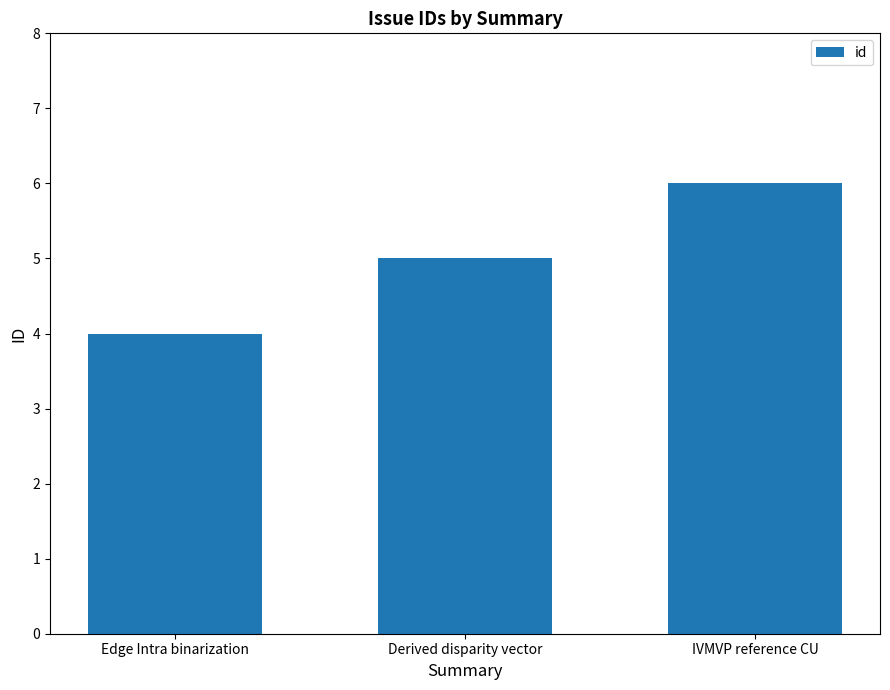

How many bars are there in total?

3